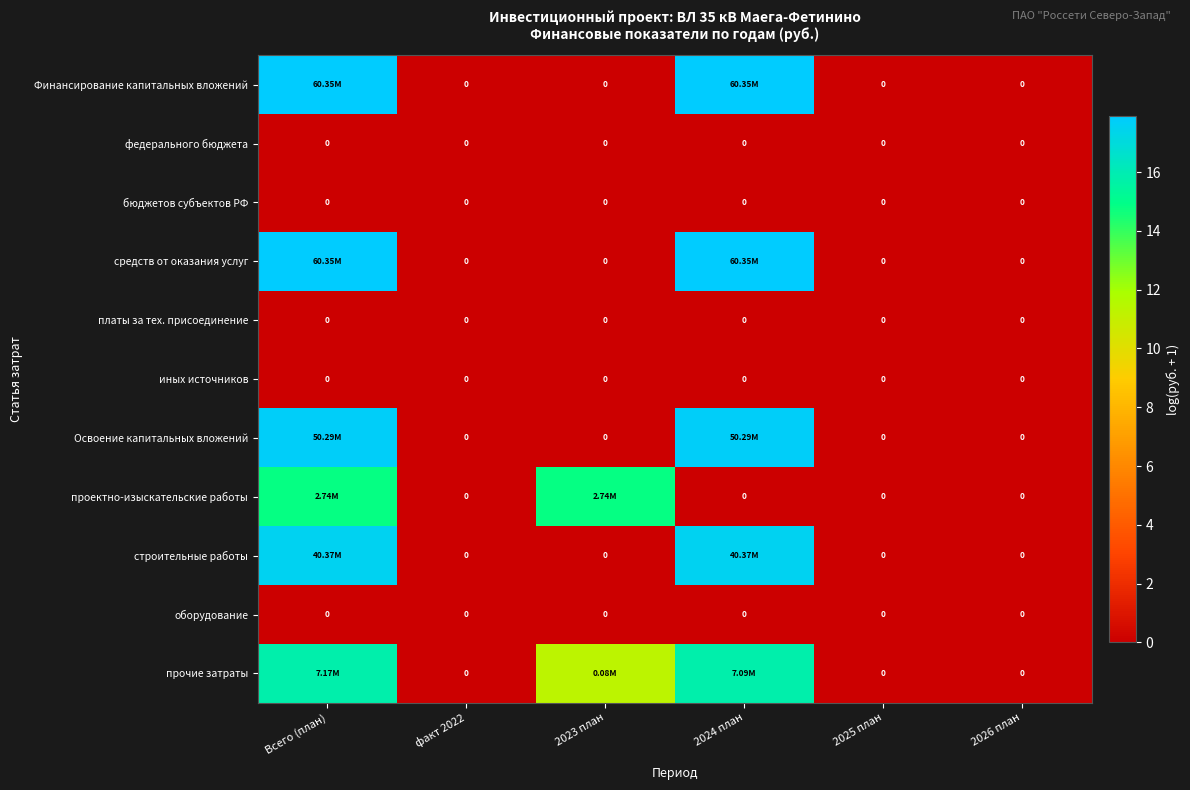

What is the difference between the maximum and minimum values in the средств от оказания услуг series?

17.9